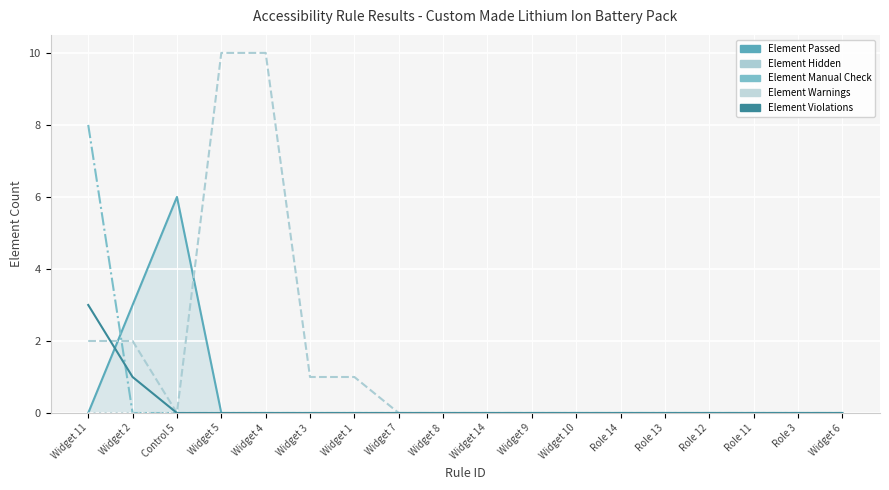

Rank the categories by Element Warnings value from highest to lowest.

Widget 11, Widget 2, Control 5, Widget 5, Widget 4, Widget 3, Widget 1, Widget 7, Widget 8, Widget 14, Widget 9, Widget 10, Role 14, Role 13, Role 12, Role 11, Role 3, Widget 6